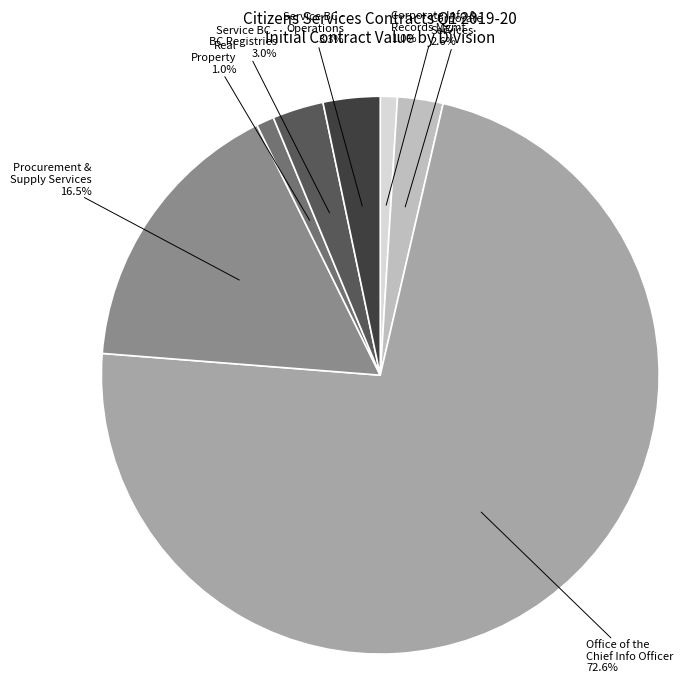

To the nearest percent, what is the difference between the Real Property and Service BC - Operations slice percentages?

2%